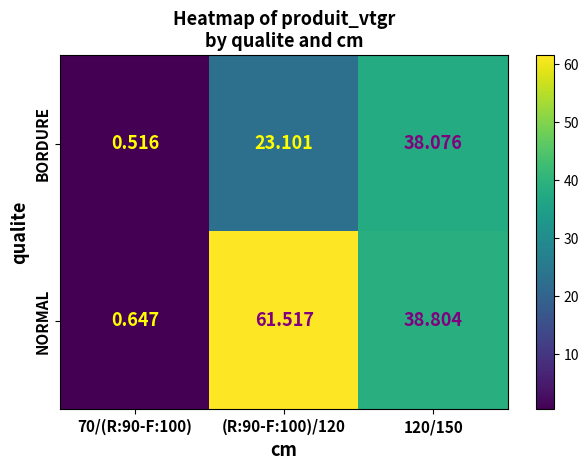

At 70/(R:90-F:100), list the series in order from largest to smallest.

NORMAL, BORDURE